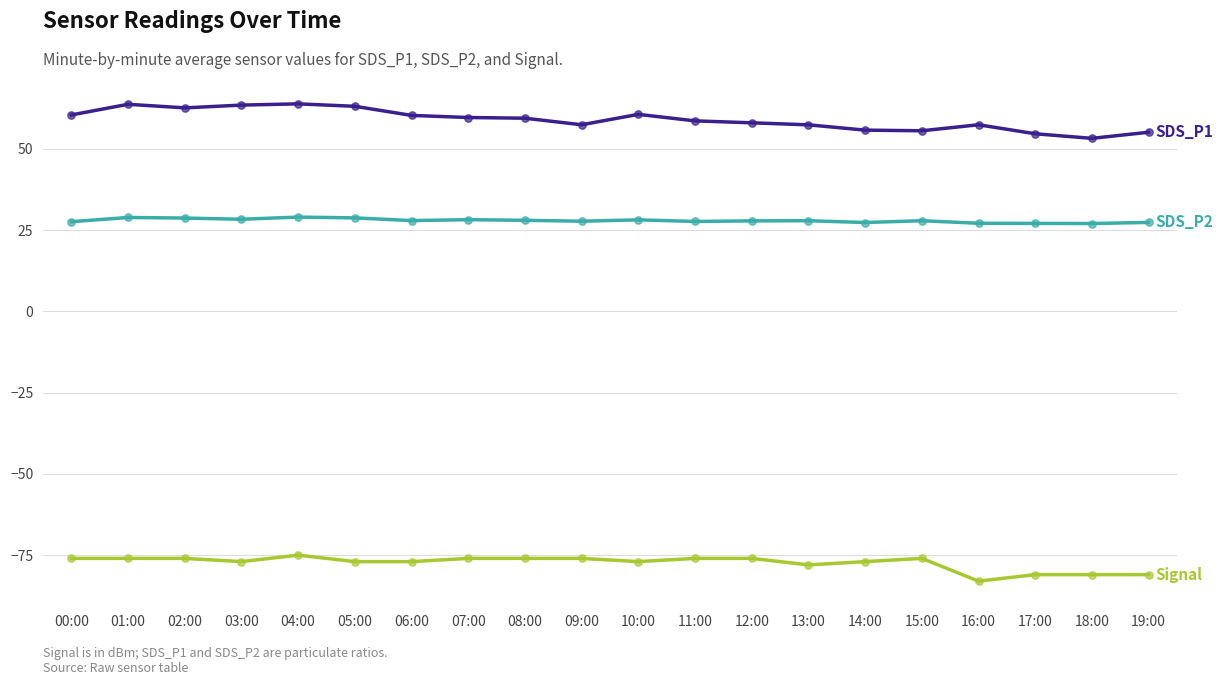

What is the difference between the highest and lowest values at 06:00?

137.3